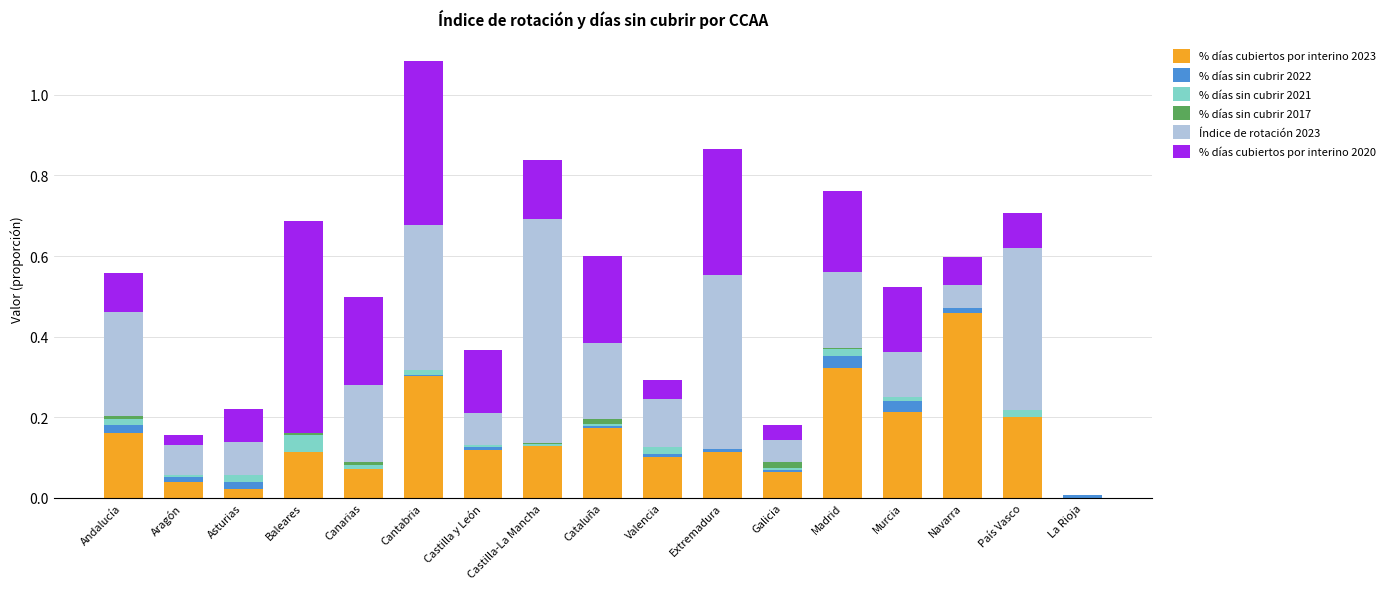

Where is % días cubiertos por interino 2023 nearest to the value 0?

La Rioja